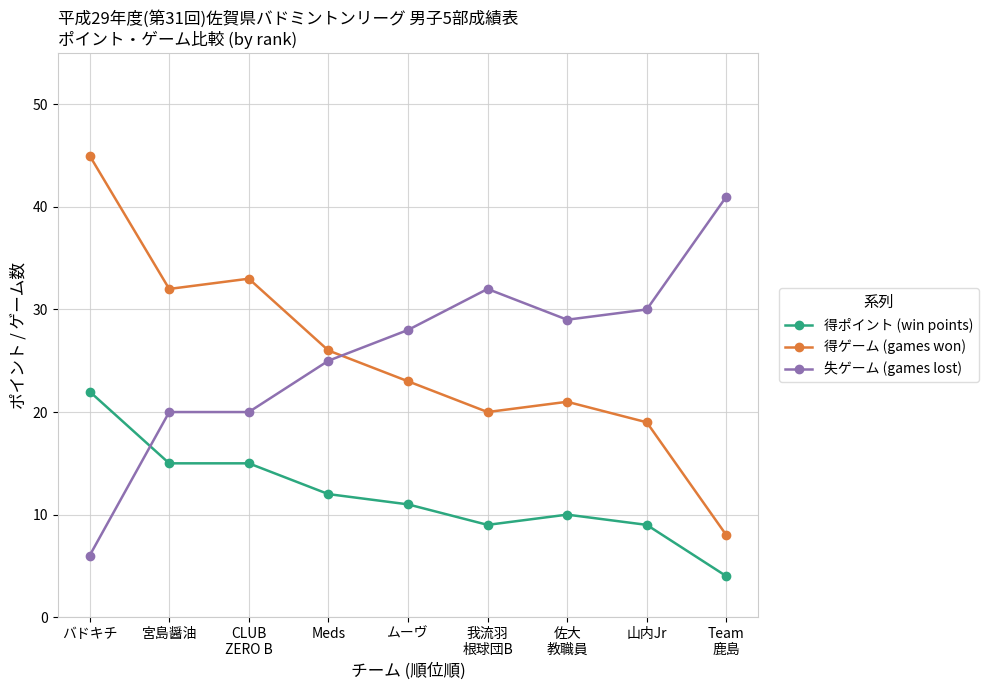

True or false: 失ゲーム (games lost) has a value of 40 at ムーヴ.

False